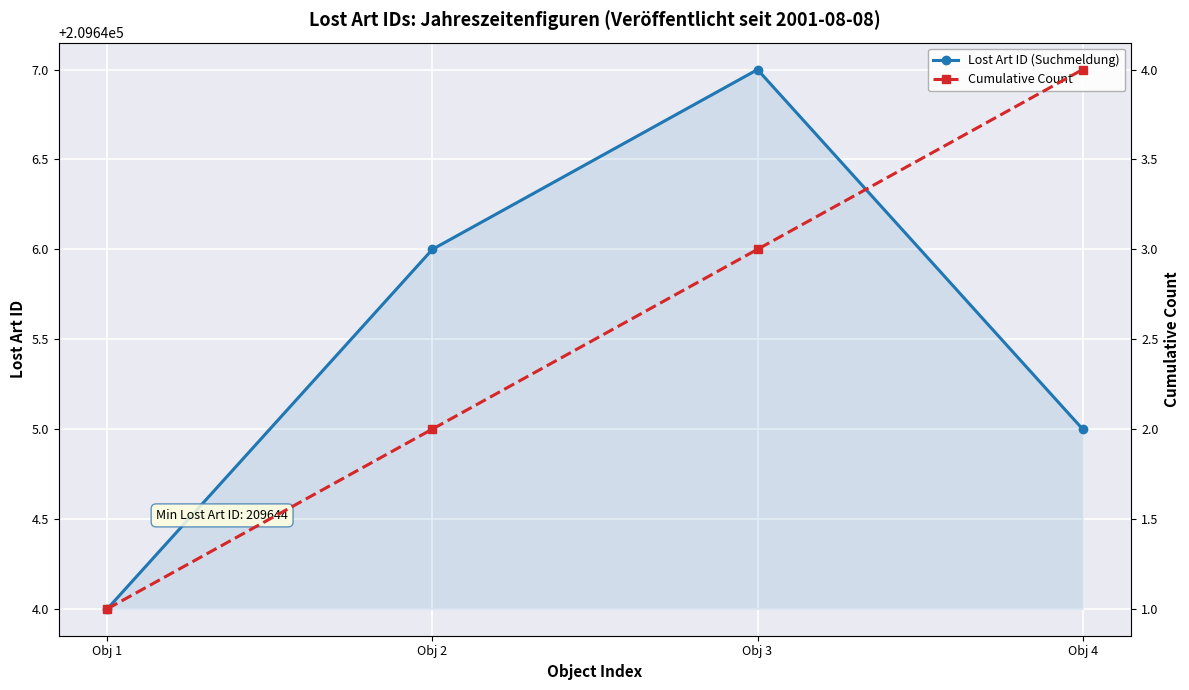

How many distinct data groups are displayed?

2